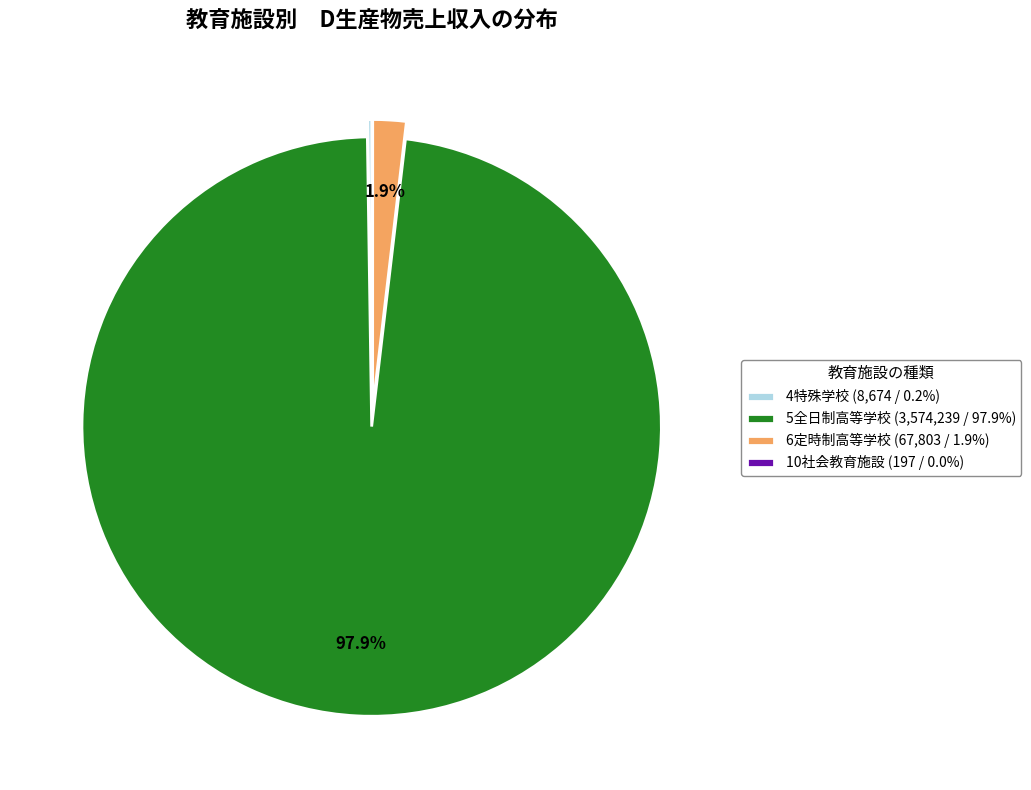

Do 5全日制高等学校 (3,574,239 / 97.9%) and 6定時制高等学校 (67,803 / 1.9%) together represent more than half of the pie?

Yes